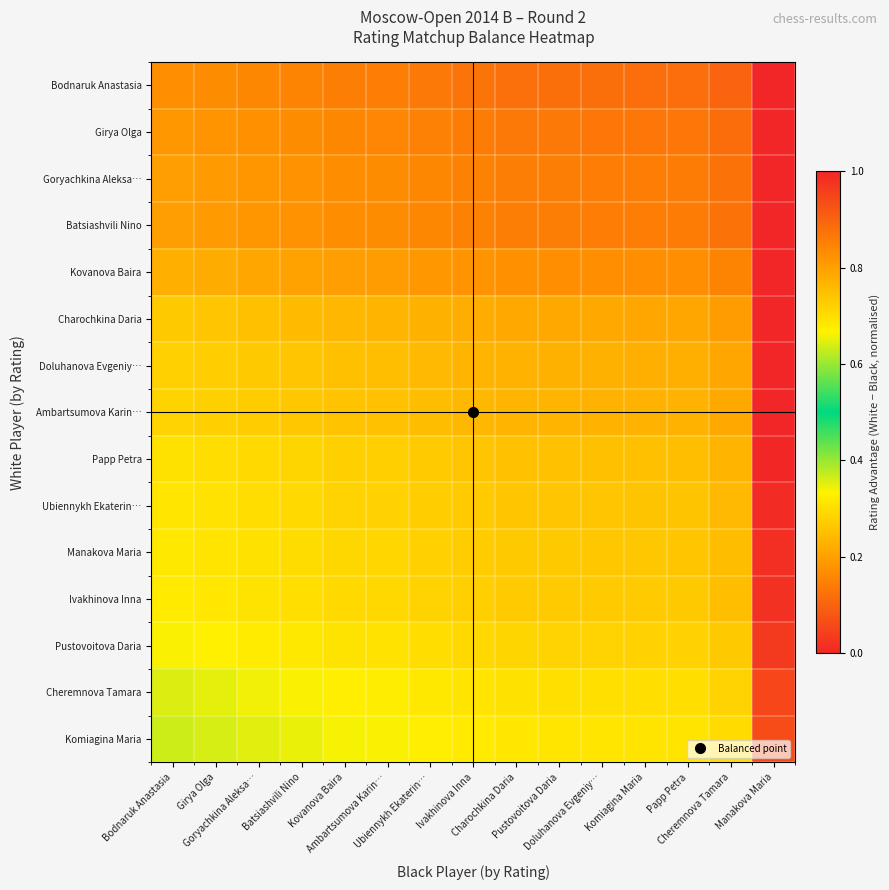

Reading left to right, transcribe all the data shown in this chart.

Bodnaruk Anastasia: Bodnaruk Anastasia=0.8	Girya Olga=0.8	Goryachkina Aleksa…=0.8	Batsiashvili Nino=0.8	Kovanova Baira=0.9	Ambartsumova Karin…=0.9	Ubiennykh Ekaterin…=0.9	Ivakhinova Inna=0.9	Charochkina Daria=0.9	Pustovoitova Daria=0.9	Doluhanova Evgeniy…=0.9	Komiagina Maria=0.9	Papp Petra=0.9	Cheremnova Tamara=0.9	Manakova Maria=1.0
Girya Olga: Bodnaruk Anastasia=0.8	Girya Olga=0.8	Goryachkina Aleksa…=0.8	Batsiashvili Nino=0.8	Kovanova Baira=0.8	Ambartsumova Karin…=0.8	Ubiennykh Ekaterin…=0.9	Ivakhinova Inna=0.9	Charochkina Daria=0.9	Pustovoitova Daria=0.9	Doluhanova Evgeniy…=0.9	Komiagina Maria=0.9	Papp Petra=0.9	Cheremnova Tamara=0.9	Manakova Maria=1.0
Goryachkina Aleksa…: Bodnaruk Anastasia=0.8	Girya Olga=0.8	Goryachkina Aleksa…=0.8	Batsiashvili Nino=0.8	Kovanova Baira=0.8	Ambartsumova Karin…=0.8	Ubiennykh Ekaterin…=0.8	Ivakhinova Inna=0.8	Charochkina Daria=0.9	Pustovoitova Daria=0.9	Doluhanova Evgeniy…=0.9	Komiagina Maria=0.9	Papp Petra=0.9	Cheremnova Tamara=0.9	Manakova Maria=1.0
Batsiashvili Nino: Bodnaruk Anastasia=0.8	Girya Olga=0.8	Goryachkina Aleksa…=0.8	Batsiashvili Nino=0.8	Kovanova Baira=0.8	Ambartsumova Karin…=0.8	Ubiennykh Ekaterin…=0.8	Ivakhinova Inna=0.8	Charochkina Daria=0.9	Pustovoitova Daria=0.9	Doluhanova Evgeniy…=0.9	Komiagina Maria=0.9	Papp Petra=0.9	Cheremnova Tamara=0.9	Manakova Maria=1.0
Kovanova Baira: Bodnaruk Anastasia=0.8	Girya Olga=0.8	Goryachkina Aleksa…=0.8	Batsiashvili Nino=0.8	Kovanova Baira=0.8	Ambartsumova Karin…=0.8	Ubiennykh Ekaterin…=0.8	Ivakhinova Inna=0.8	Charochkina Daria=0.8	Pustovoitova Daria=0.8	Doluhanova Evgeniy…=0.8	Komiagina Maria=0.8	Papp Petra=0.8	Cheremnova Tamara=0.8	Manakova Maria=1.0
Charochkina Daria: Bodnaruk Anastasia=0.7	Girya Olga=0.7	Goryachkina Aleksa…=0.7	Batsiashvili Nino=0.8	Kovanova Baira=0.8	Ambartsumova Karin…=0.8	Ubiennykh Ekaterin…=0.8	Ivakhinova Inna=0.8	Charochkina Daria=0.8	Pustovoitova Daria=0.8	Doluhanova Evgeniy…=0.8	Komiagina Maria=0.8	Papp Petra=0.8	Cheremnova Tamara=0.8	Manakova Maria=1.0
Doluhanova Evgeniy…: Bodnaruk Anastasia=0.7	Girya Olga=0.7	Goryachkina Aleksa…=0.7	Batsiashvili Nino=0.7	Kovanova Baira=0.7	Ambartsumova Karin…=0.8	Ubiennykh Ekaterin…=0.8	Ivakhinova Inna=0.8	Charochkina Daria=0.8	Pustovoitova Daria=0.8	Doluhanova Evgeniy…=0.8	Komiagina Maria=0.8	Papp Petra=0.8	Cheremnova Tamara=0.8	Manakova Maria=1.0
Ambartsumova Karin…: Bodnaruk Anastasia=0.7	Girya Olga=0.7	Goryachkina Aleksa…=0.7	Batsiashvili Nino=0.7	Kovanova Baira=0.7	Ambartsumova Karin…=0.7	Ubiennykh Ekaterin…=0.8	Ivakhinova Inna=0.8	Charochkina Daria=0.8	Pustovoitova Daria=0.8	Doluhanova Evgeniy…=0.8	Komiagina Maria=0.8	Papp Petra=0.8	Cheremnova Tamara=0.8	Manakova Maria=1.0
Papp Petra: Bodnaruk Anastasia=0.7	Girya Olga=0.7	Goryachkina Aleksa…=0.7	Batsiashvili Nino=0.7	Kovanova Baira=0.7	Ambartsumova Karin…=0.7	Ubiennykh Ekaterin…=0.7	Ivakhinova Inna=0.7	Charochkina Daria=0.7	Pustovoitova Daria=0.7	Doluhanova Evgeniy…=0.7	Komiagina Maria=0.7	Papp Petra=0.7	Cheremnova Tamara=0.8	Manakova Maria=1.0
Ubiennykh Ekaterin…: Bodnaruk Anastasia=0.7	Girya Olga=0.7	Goryachkina Aleksa…=0.7	Batsiashvili Nino=0.7	Kovanova Baira=0.7	Ambartsumova Karin…=0.7	Ubiennykh Ekaterin…=0.7	Ivakhinova Inna=0.7	Charochkina Daria=0.7	Pustovoitova Daria=0.7	Doluhanova Evgeniy…=0.7	Komiagina Maria=0.7	Papp Petra=0.7	Cheremnova Tamara=0.8	Manakova Maria=1.0
Manakova Maria: Bodnaruk Anastasia=0.7	Girya Olga=0.7	Goryachkina Aleksa…=0.7	Batsiashvili Nino=0.7	Kovanova Baira=0.7	Ambartsumova Karin…=0.7	Ubiennykh Ekaterin…=0.7	Ivakhinova Inna=0.7	Charochkina Daria=0.7	Pustovoitova Daria=0.7	Doluhanova Evgeniy…=0.7	Komiagina Maria=0.7	Papp Petra=0.7	Cheremnova Tamara=0.8	Manakova Maria=1.0
Ivakhinova Inna: Bodnaruk Anastasia=0.7	Girya Olga=0.7	Goryachkina Aleksa…=0.7	Batsiashvili Nino=0.7	Kovanova Baira=0.7	Ambartsumova Karin…=0.7	Ubiennykh Ekaterin…=0.7	Ivakhinova Inna=0.7	Charochkina Daria=0.7	Pustovoitova Daria=0.7	Doluhanova Evgeniy…=0.7	Komiagina Maria=0.7	Papp Petra=0.7	Cheremnova Tamara=0.7	Manakova Maria=1.0
Pustovoitova Daria: Bodnaruk Anastasia=0.7	Girya Olga=0.7	Goryachkina Aleksa…=0.7	Batsiashvili Nino=0.7	Kovanova Baira=0.7	Ambartsumova Karin…=0.7	Ubiennykh Ekaterin…=0.7	Ivakhinova Inna=0.7	Charochkina Daria=0.7	Pustovoitova Daria=0.7	Doluhanova Evgeniy…=0.7	Komiagina Maria=0.7	Papp Petra=0.7	Cheremnova Tamara=0.7	Manakova Maria=1.0
Cheremnova Tamara: Bodnaruk Anastasia=0.6	Girya Olga=0.7	Goryachkina Aleksa…=0.7	Batsiashvili Nino=0.7	Kovanova Baira=0.7	Ambartsumova Karin…=0.7	Ubiennykh Ekaterin…=0.7	Ivakhinova Inna=0.7	Charochkina Daria=0.7	Pustovoitova Daria=0.7	Doluhanova Evgeniy…=0.7	Komiagina Maria=0.7	Papp Petra=0.7	Cheremnova Tamara=0.7	Manakova Maria=0.9
Komiagina Maria: Bodnaruk Anastasia=0.6	Girya Olga=0.6	Goryachkina Aleksa…=0.6	Batsiashvili Nino=0.7	Kovanova Baira=0.7	Ambartsumova Karin…=0.7	Ubiennykh Ekaterin…=0.7	Ivakhinova Inna=0.7	Charochkina Daria=0.7	Pustovoitova Daria=0.7	Doluhanova Evgeniy…=0.7	Komiagina Maria=0.7	Papp Petra=0.7	Cheremnova Tamara=0.7	Manakova Maria=0.9